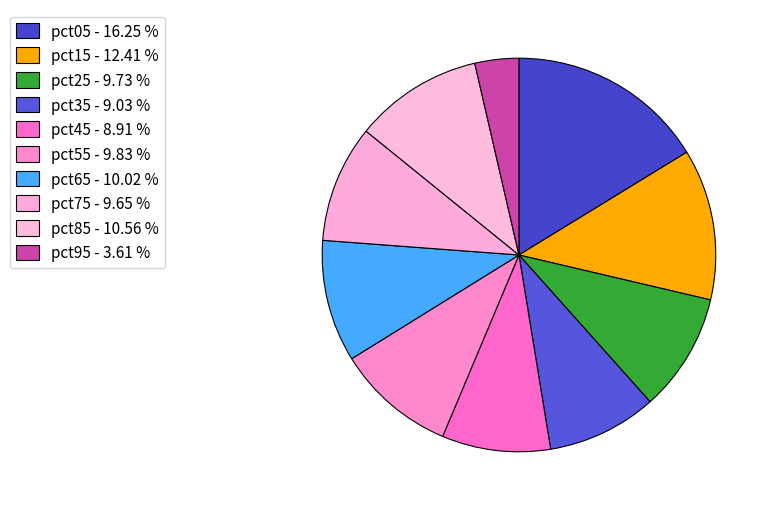

What percentage is the pct45 slice, to the nearest percent?

9%